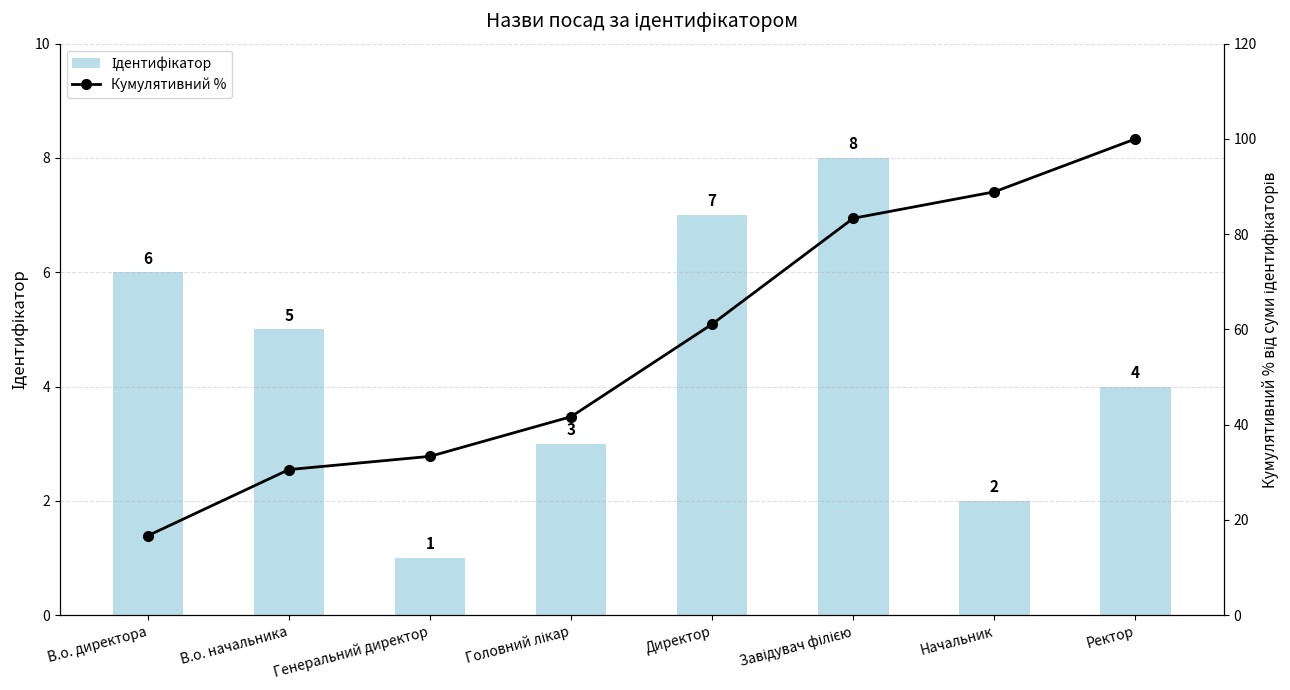

Reading right to left, list all the values displayed in this chart.

Ідентифікатор: 4.0	2.0	8.0	7.0	3.0	1.0	5.0	6.0
Кумулятивний %: 100.0	88.9	83.3	61.1	41.7	33.3	30.6	16.7